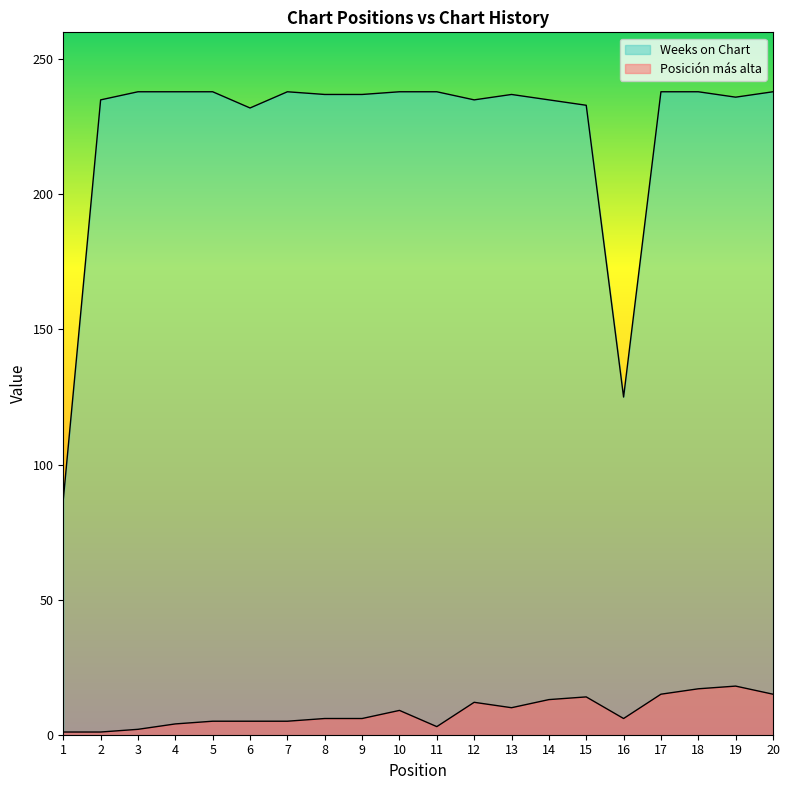

The value of Posición más alta at 9 is 6. True or false?

True